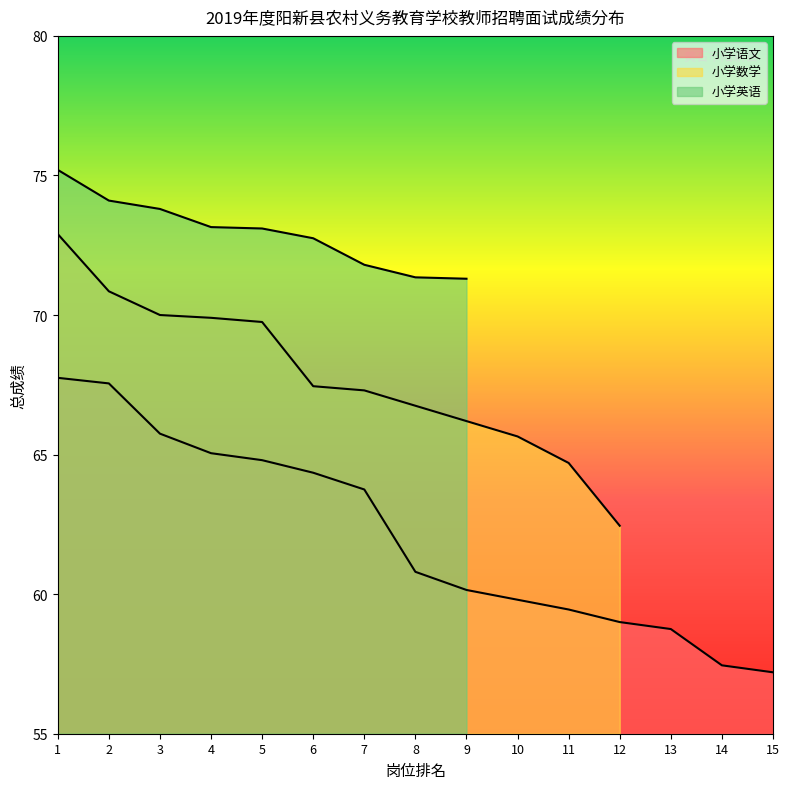

The value of 小学英语 at 6 is 72.8. True or false?

True